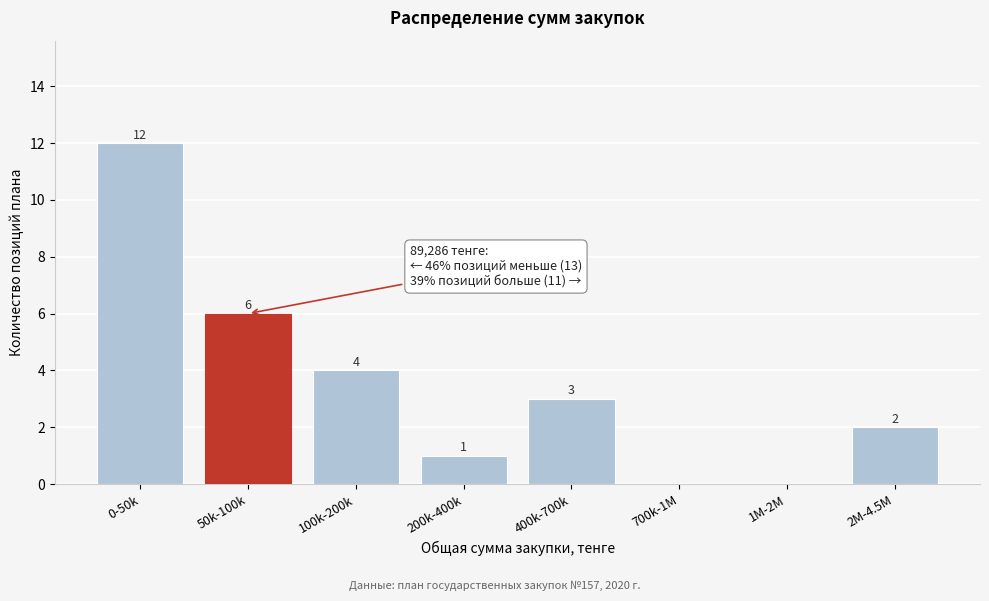

Reading left to right, what are all the values shown in this chart?

0-50k=12	50k-100k=6	100k-200k=4	200k-400k=1	400k-700k=3	700k-1M=0	1M-2M=0	2M-4.5M=2